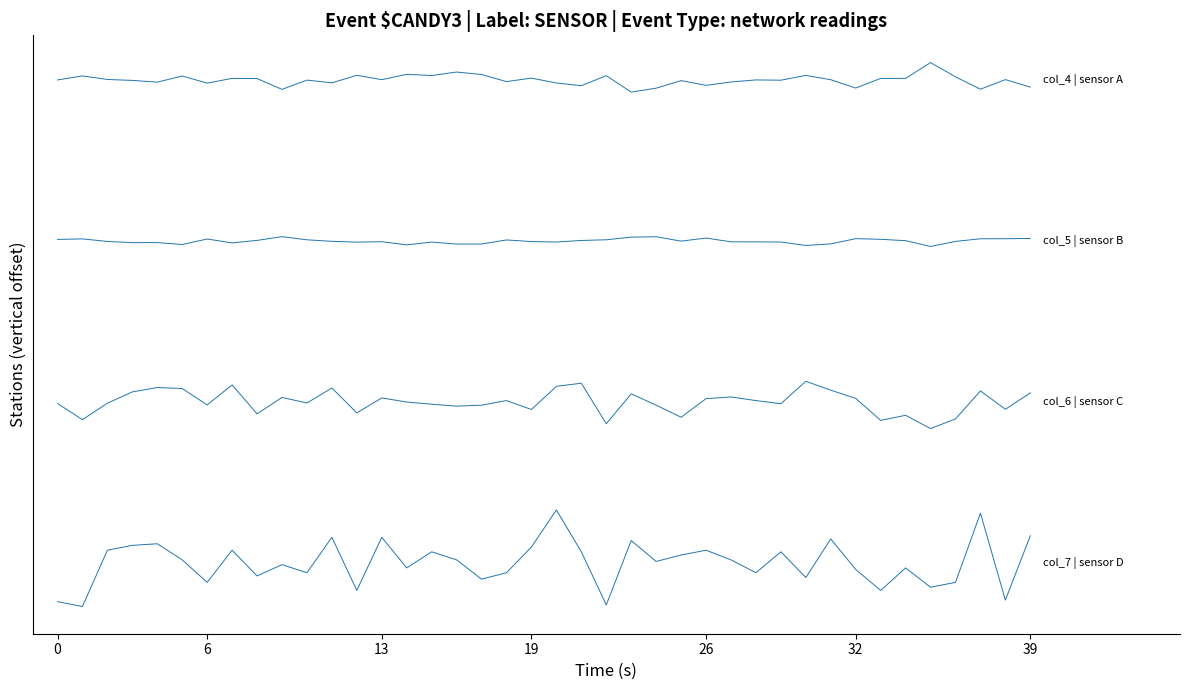

How many series are shown in this chart?

4